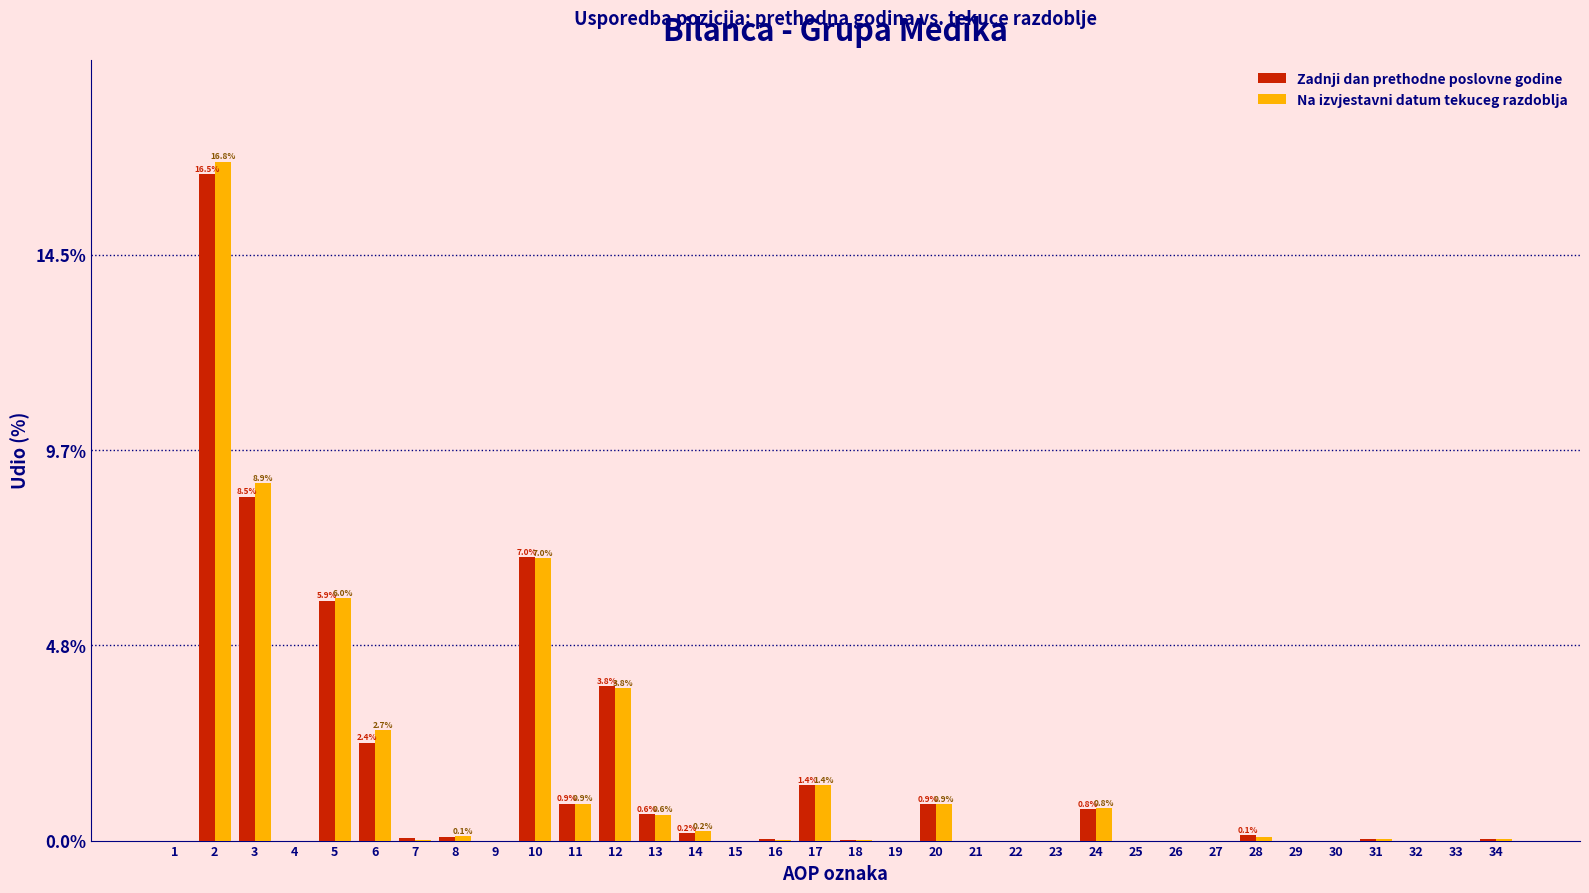

Which series changed the most between 2 and 18?

Na izvjestavni datum tekuceg razdoblja